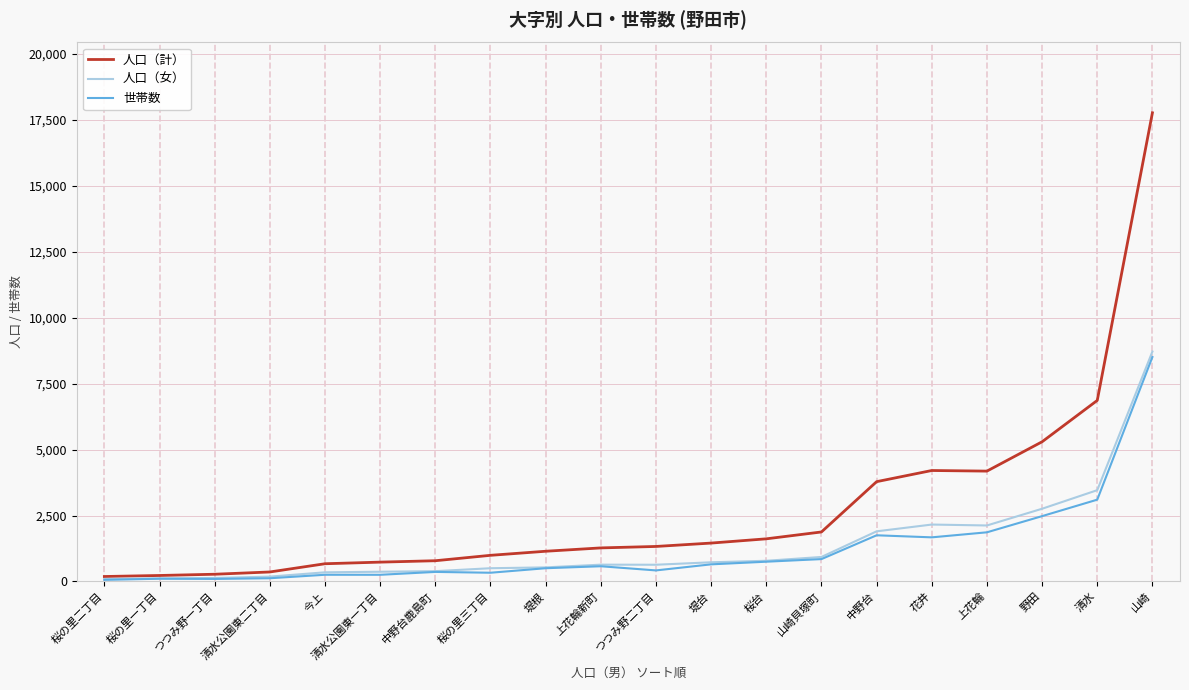

Which series has the largest total across all categories?

人口（計）